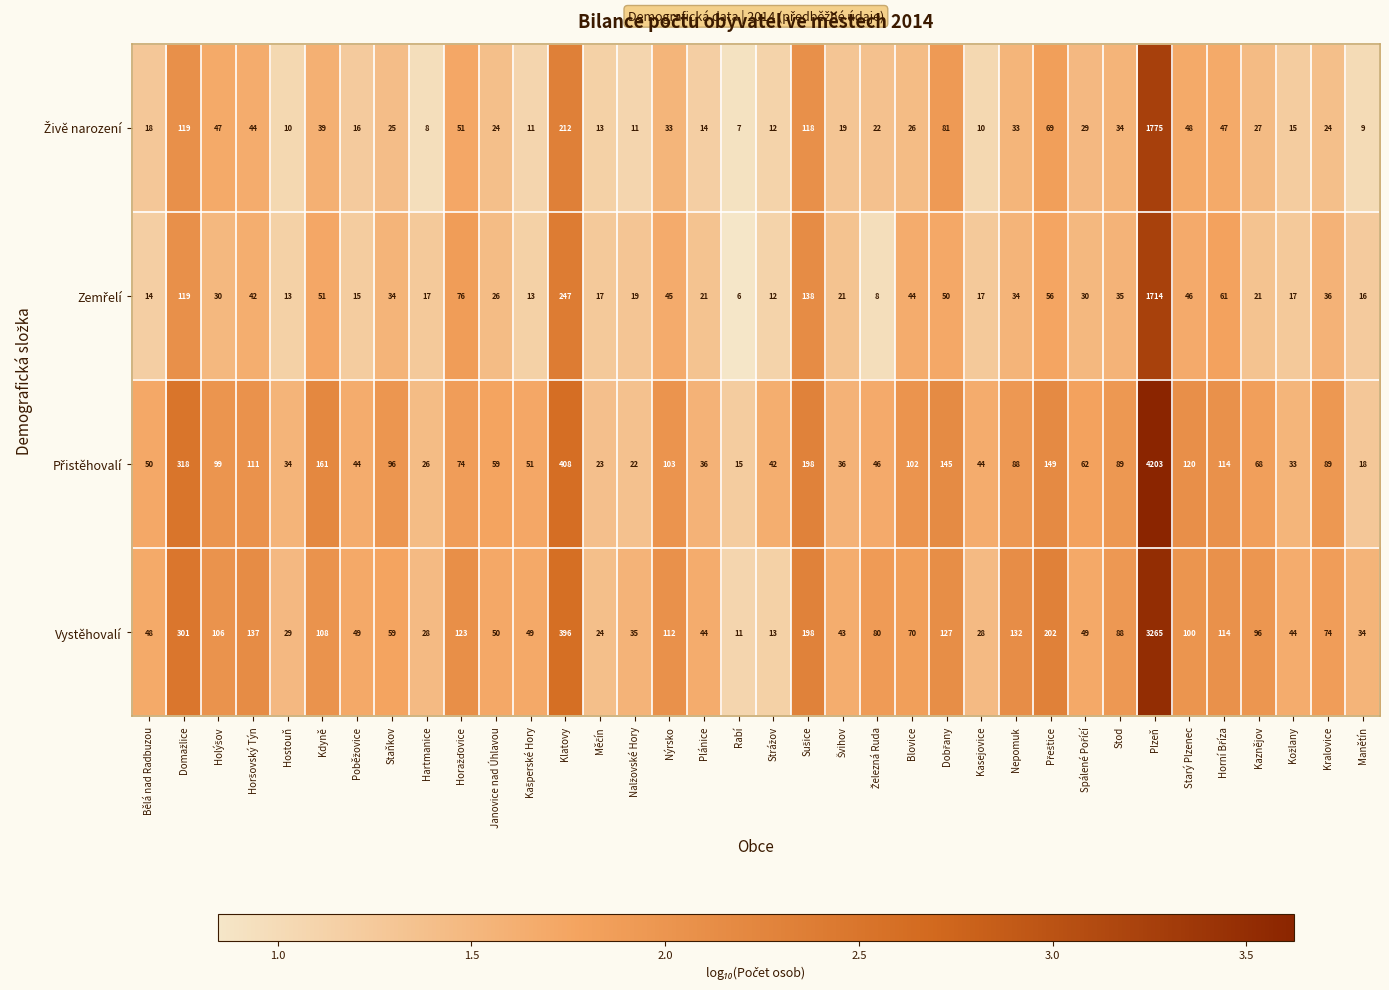

At which category is the sum across all series the highest?

Plzeň